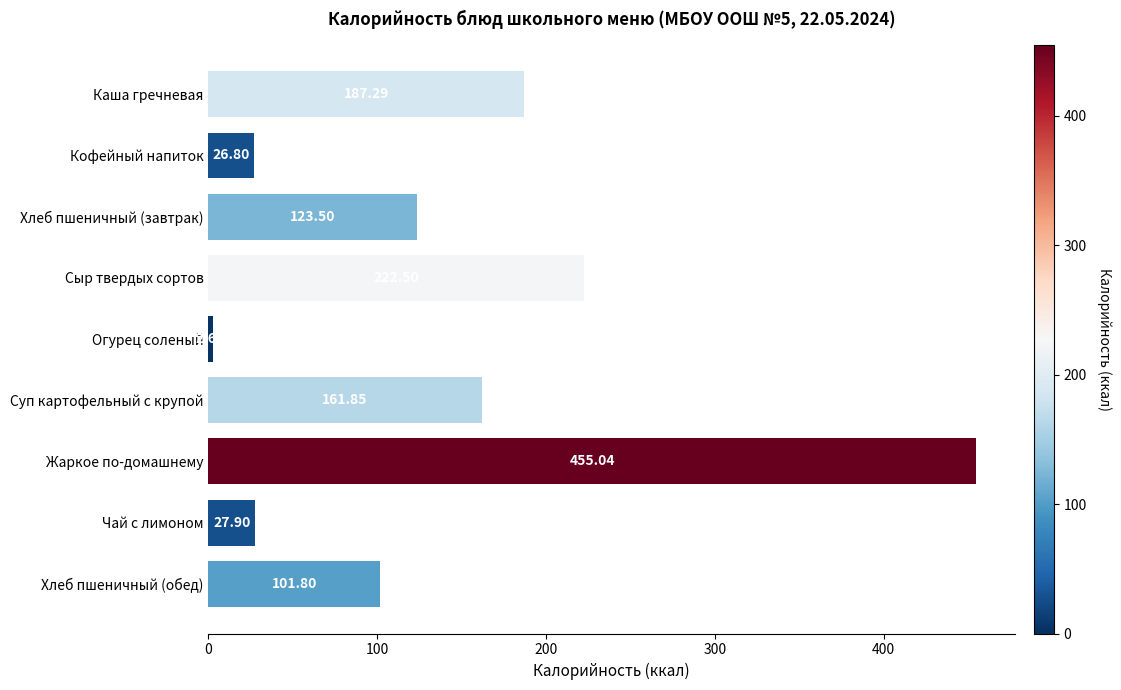

What is the difference between the values at Хлеб пшеничный (завтрак) and Каша гречневая?

63.8